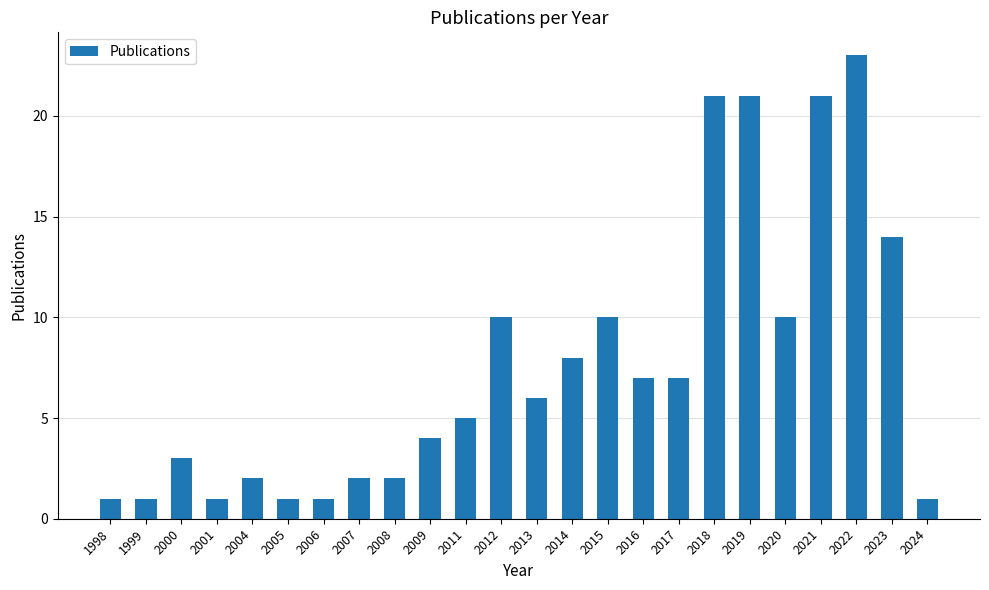

What is the change in value from 2006 to 2017?

+6